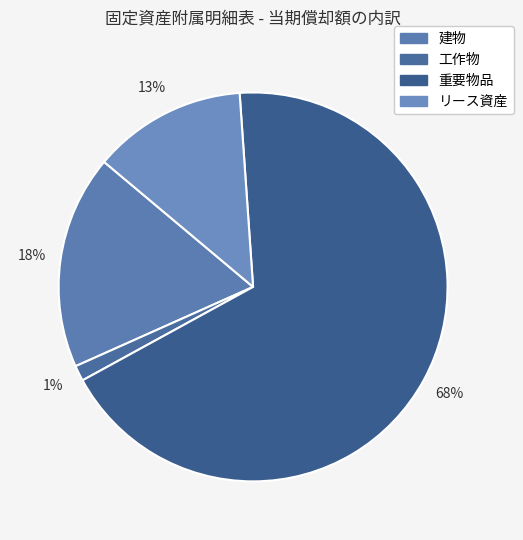

Does リース資産 represent more than half of the total?

No